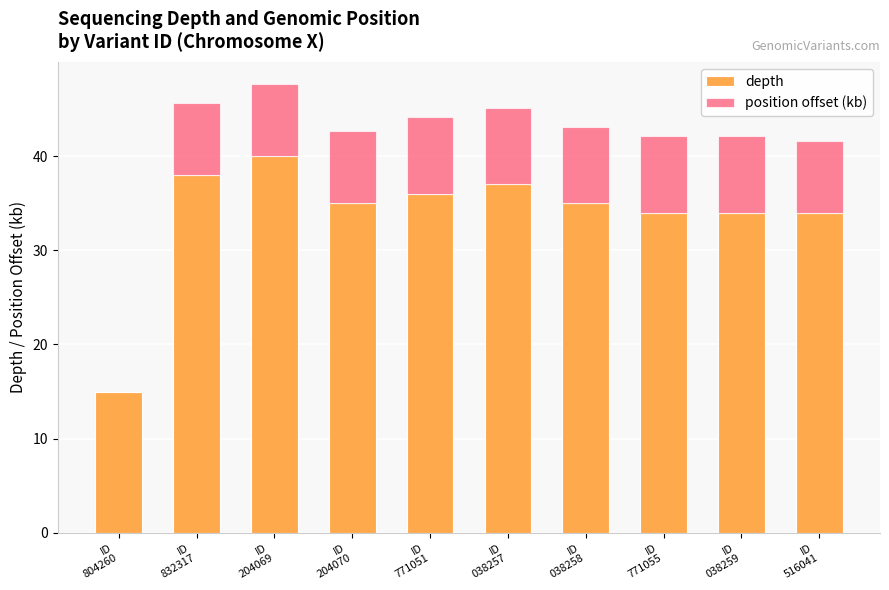

What is the approximate value of depth at ID
804260?

15.0